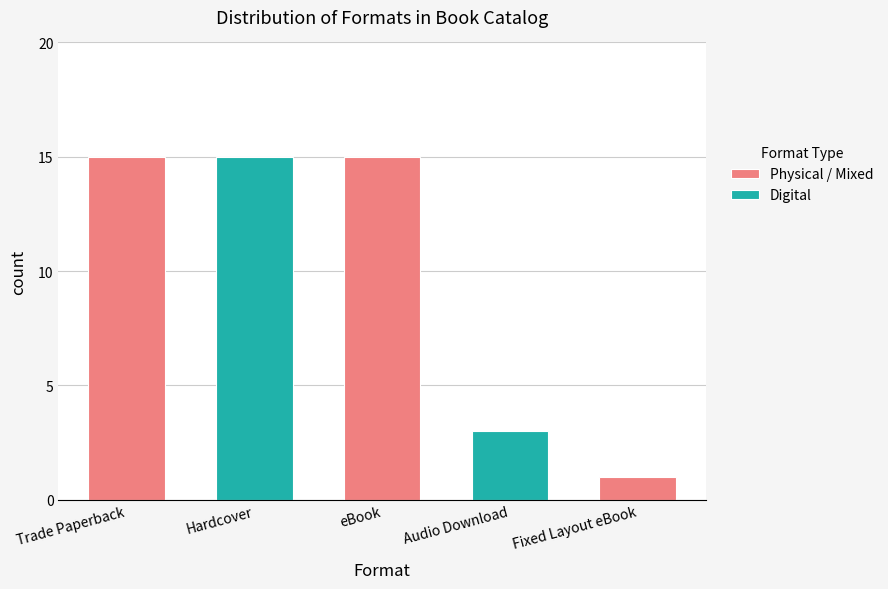

What is the difference between the values at eBook and Fixed Layout eBook?

14